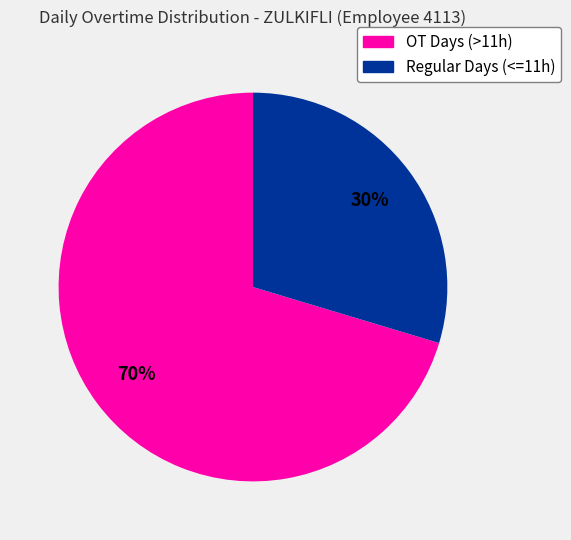

Is there a majority slice in this chart?

Yes